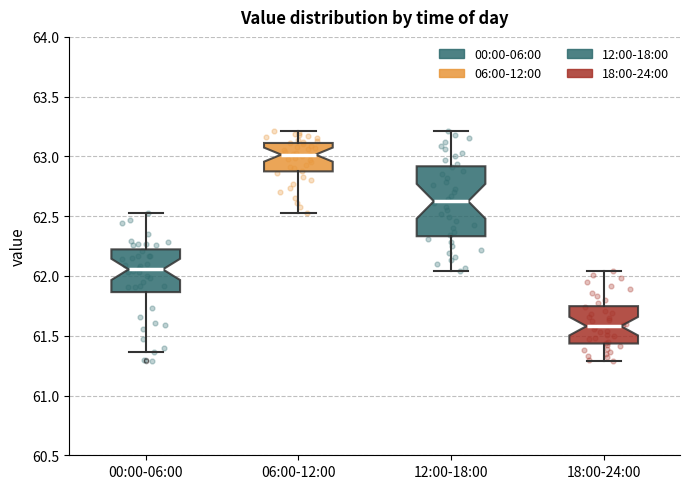

Reading left to right, read every box against the y-axis: the position of its median line, the range the box covers, and the ends of its whiskers. The values are not printed on the chart, so give them approximately, as read against the axis.

00:00-06:00: median 62.05, box 61.85 to 62.20, whiskers 61.35 to 62.55
06:00-12:00: median 63.00, box 62.90 to 63.10, whiskers 62.55 to 63.20
12:00-18:00: median 62.65, box 62.35 to 62.90, whiskers 62.05 to 63.20
18:00-24:00: median 61.60, box 61.45 to 61.75, whiskers 61.30 to 62.05